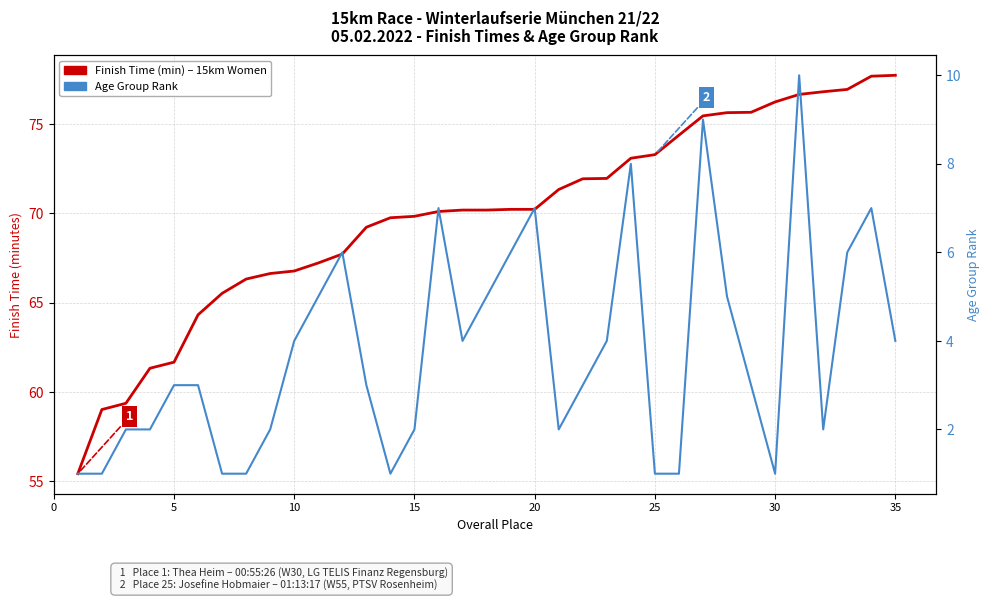

How many lines are shown in the chart?

2